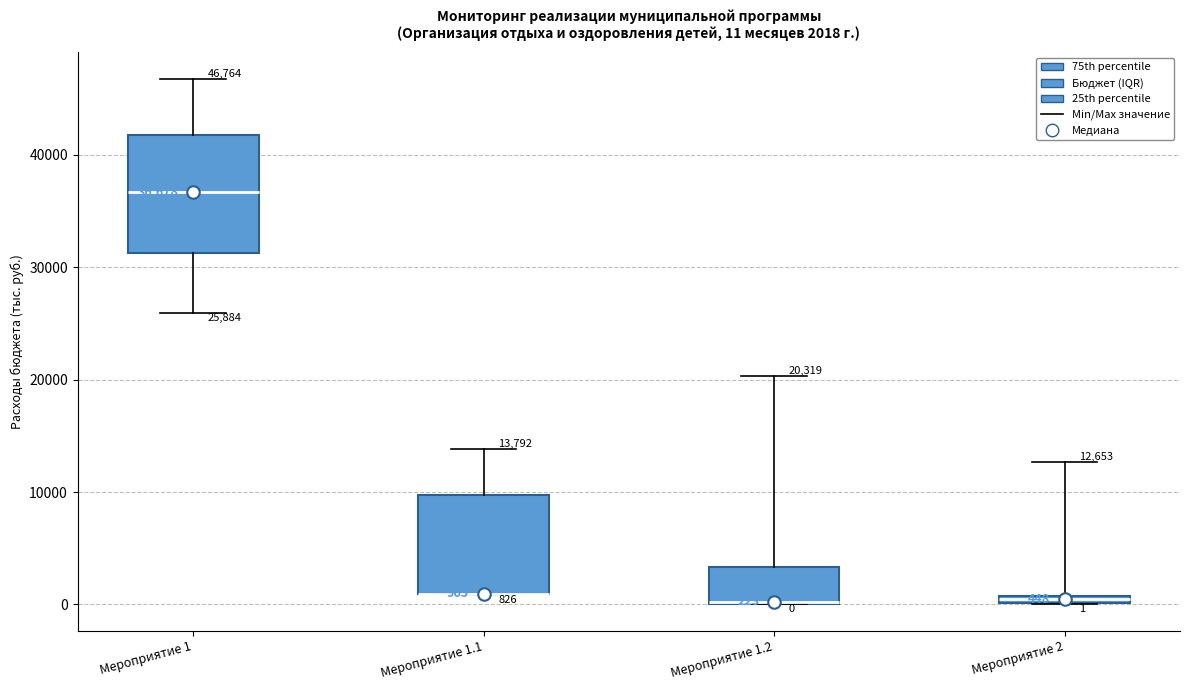

Comparing the boxes themselves (not the whiskers), which one is the tallest?

Мероприятие 1